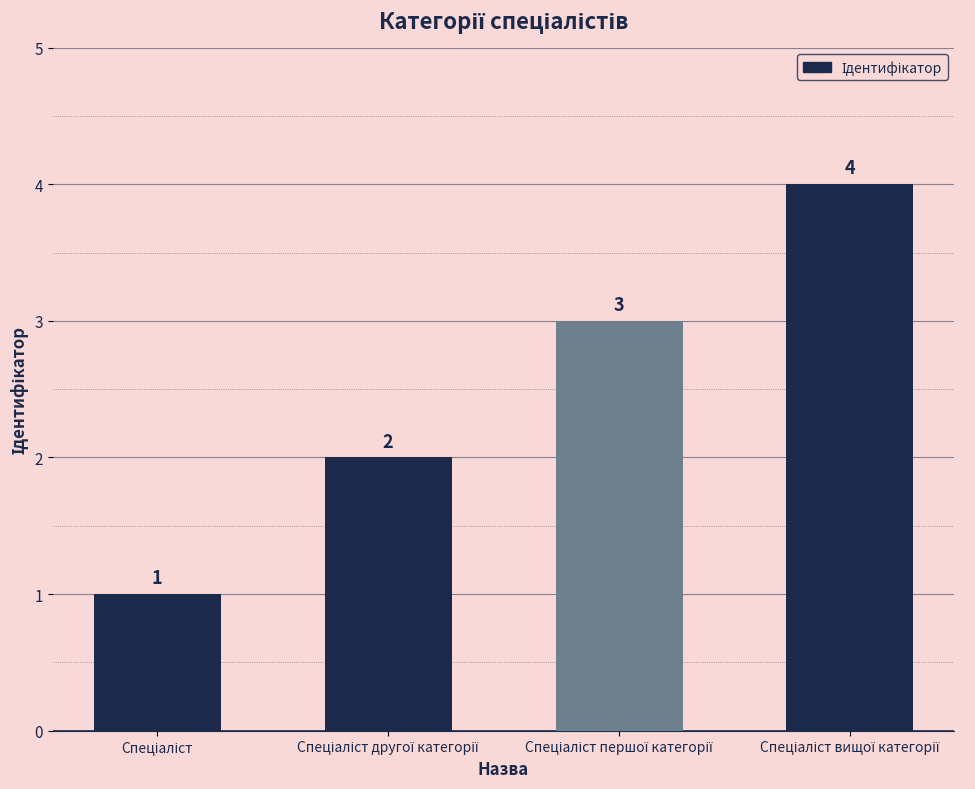

What is the value of the 2nd bar from the left?

2